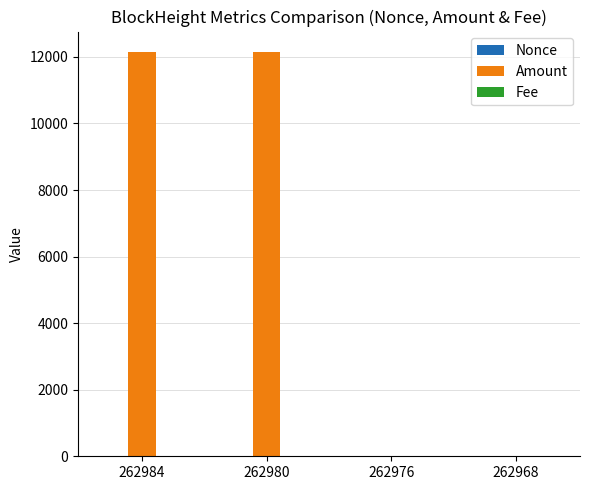

Which series has the largest total across all categories?

Amount